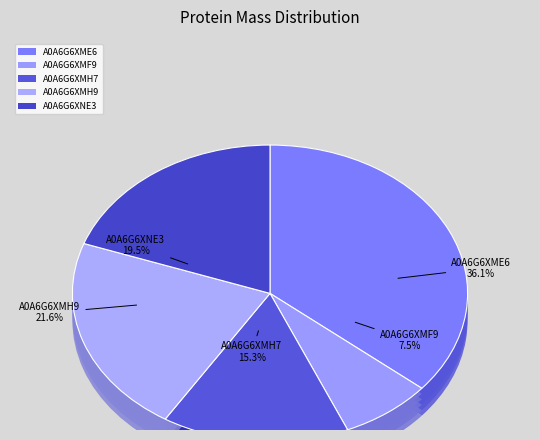

Which slice is the smallest?

A0A6G6XMF9